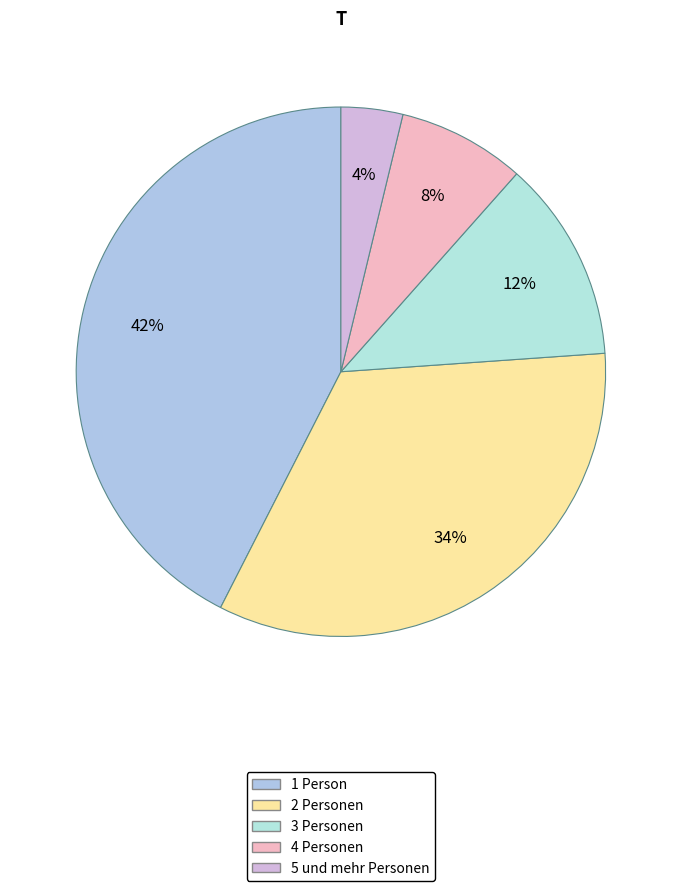

What percentage is the 1 Person slice, to the nearest percent?

42%